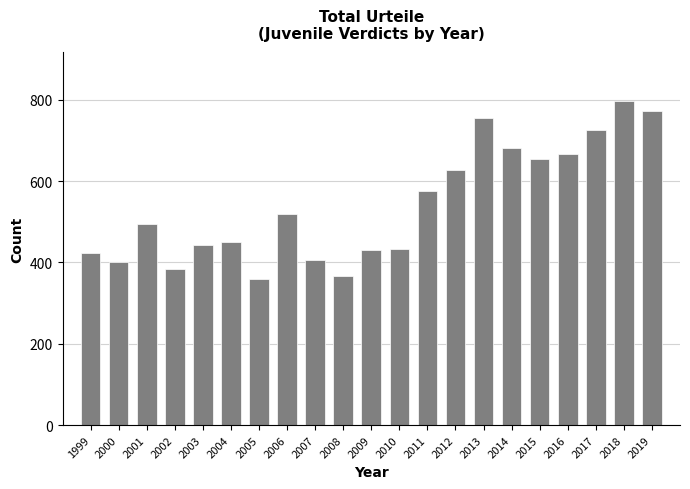

What is the value of the 21st bar from the left?

771